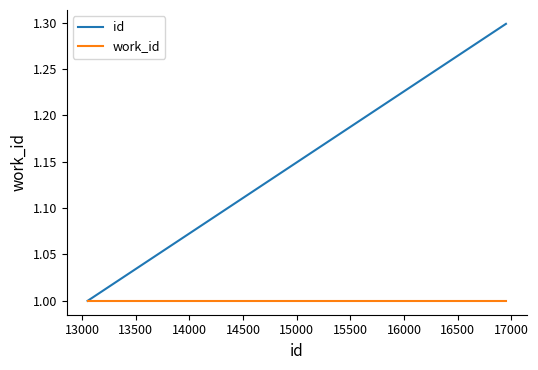

True or false: id has more than 1 points higher than both neighbors.

False